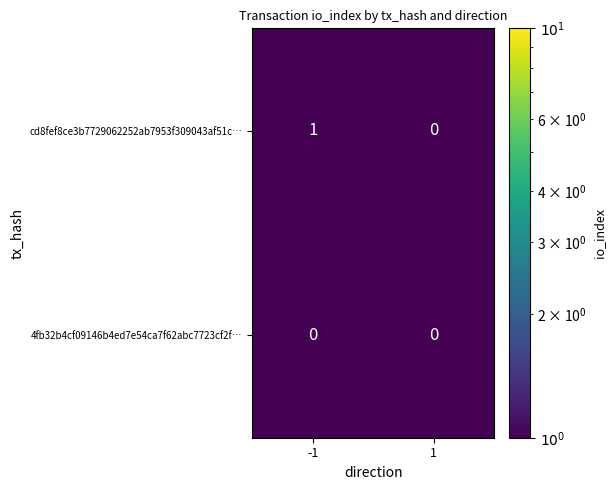

List the series in order of their peak value, highest first.

cd8fef8ce3b7729062252ab7953f309043af51c…, 4fb32b4cf09146b4ed7e54ca7f62abc7723cf2f…